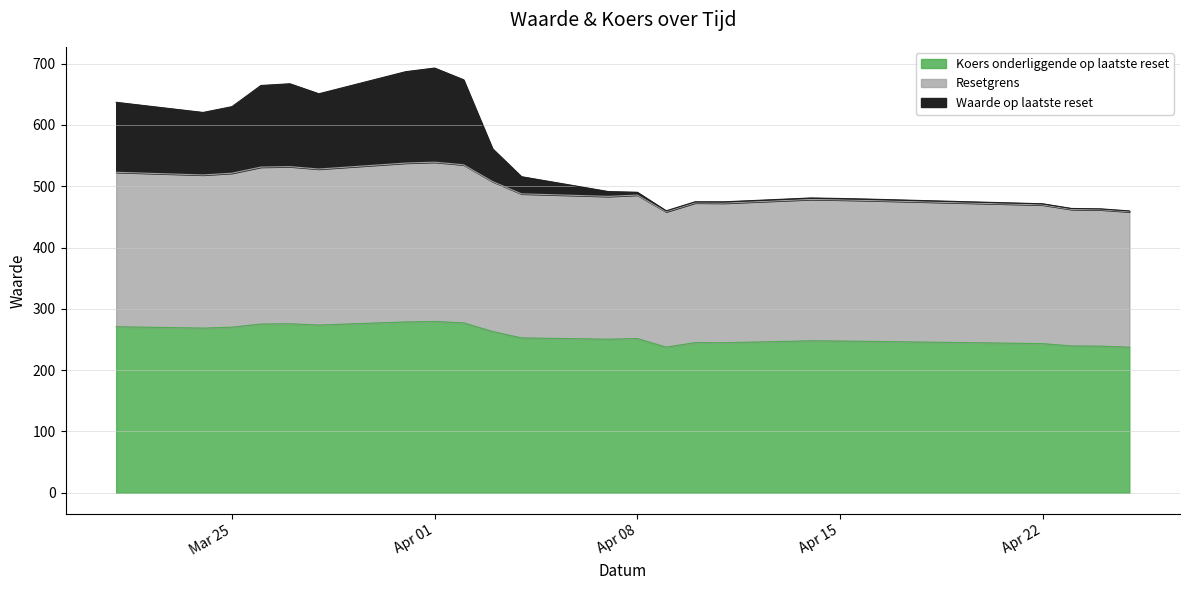

Does the chart have visible grid lines?

Yes